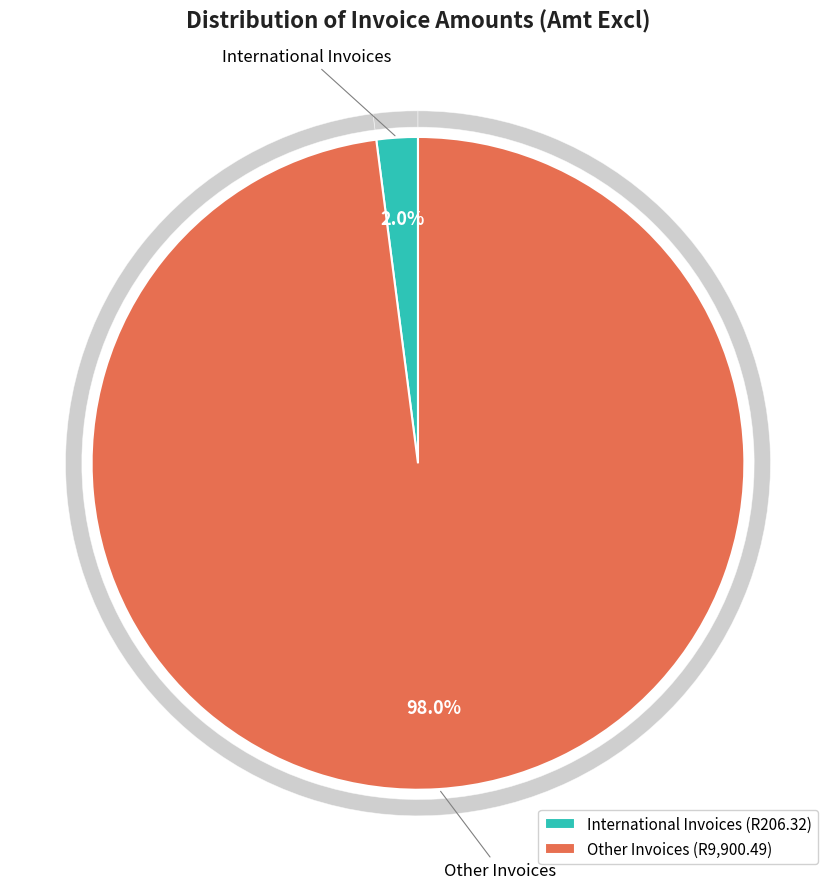

What is the spread (max minus min) of values at International Invoices?

206.3